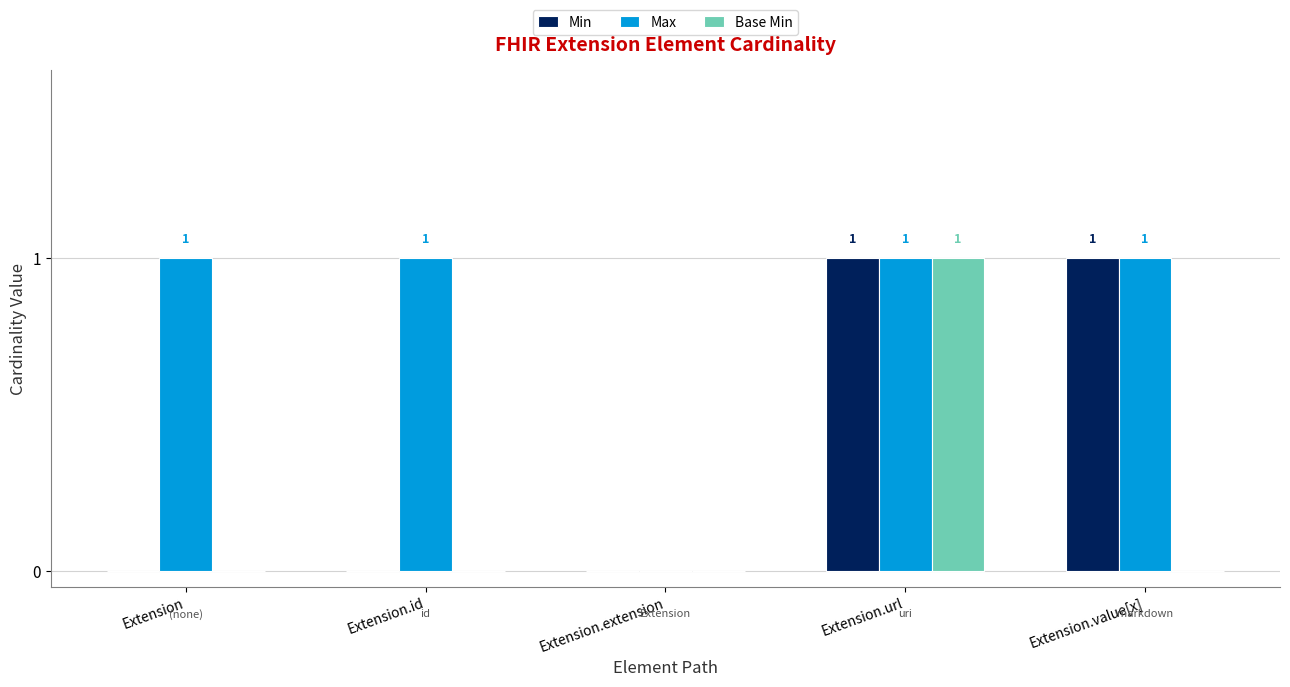

Reading left to right, what are all the values shown in this chart?

Min: 0	0	0	1	1
Max: 1	1	0	1	1
Base Min: 0	0	0	1	0